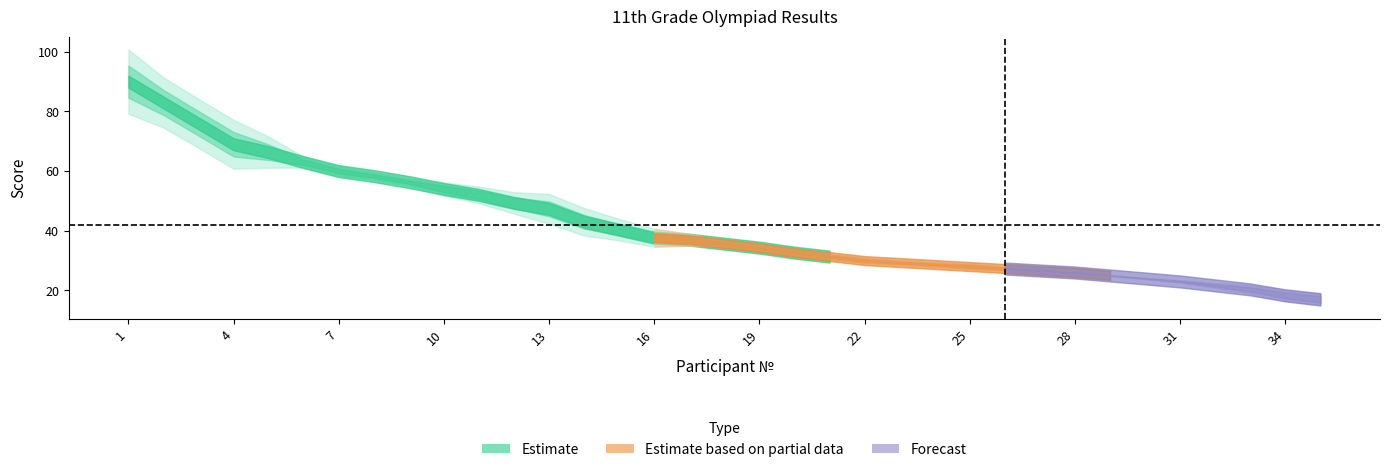

Is it true that the value at 35 is 6?

False